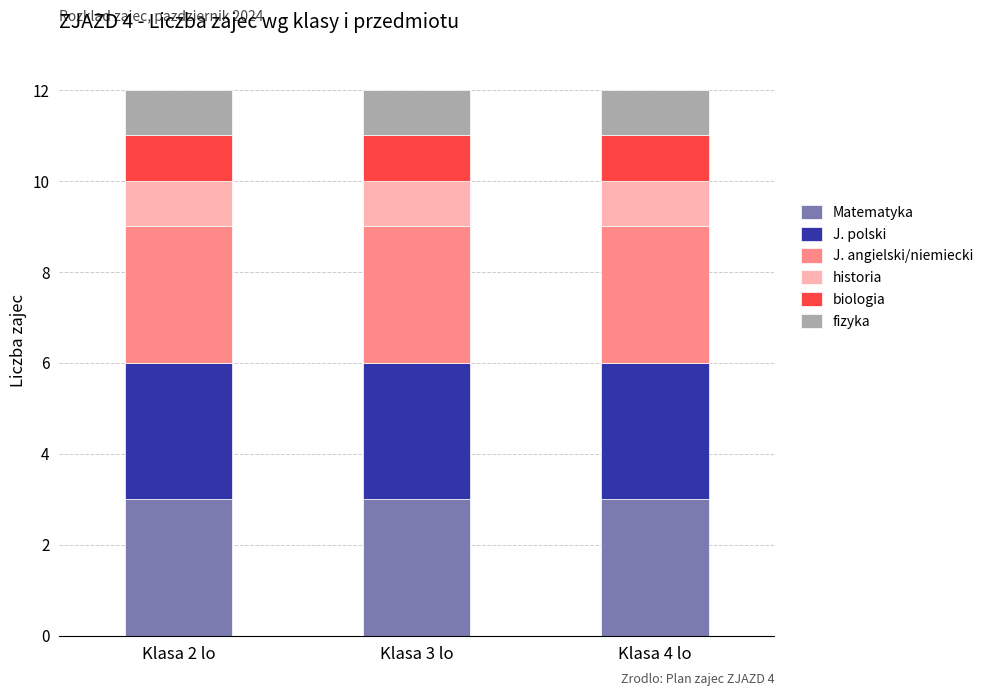

Is it true that Matematyka equals 3 at Klasa 3 lo?

True